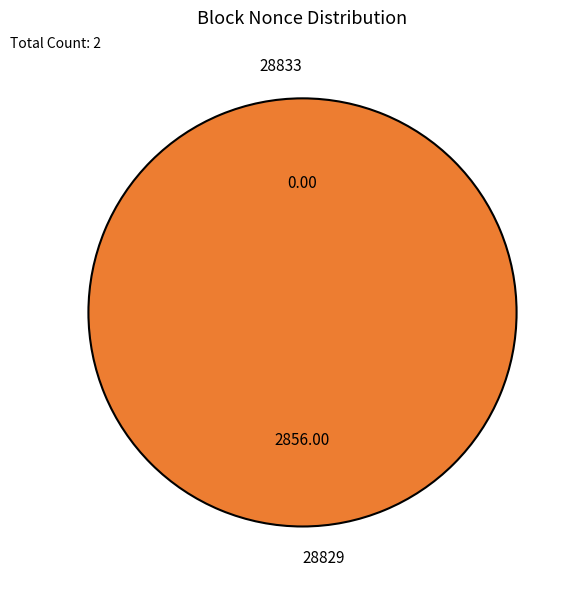

Does 28833 represent more than half of the total?

No